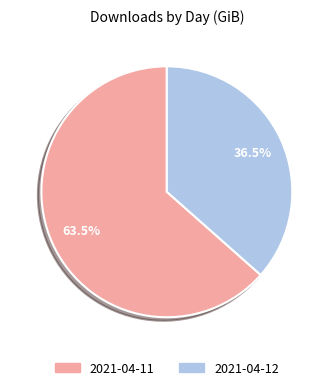

Between 2021-04-12 and 2021-04-11, which is larger?

2021-04-11